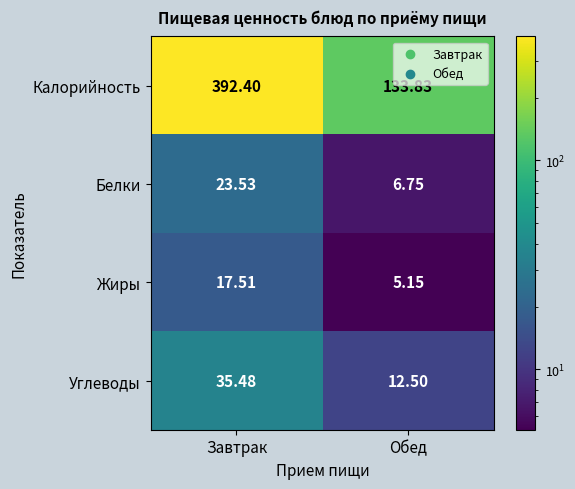

Where does the Жиры series first go above 17?

Завтрак